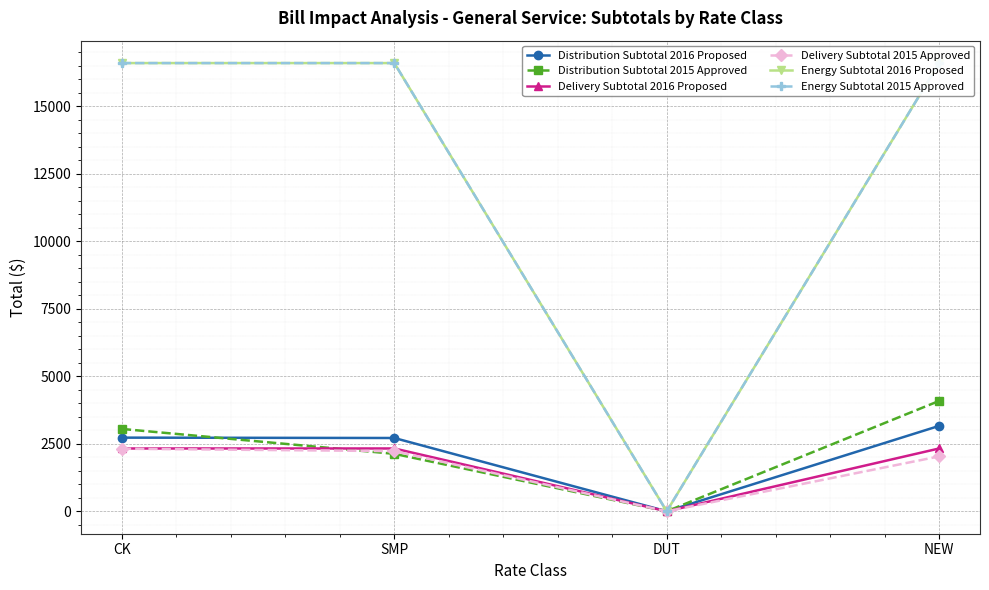

Is the value of Delivery Subtotal 2015 Approved at DUT greater than the value of Energy Subtotal 2016 Proposed at DUT?

No